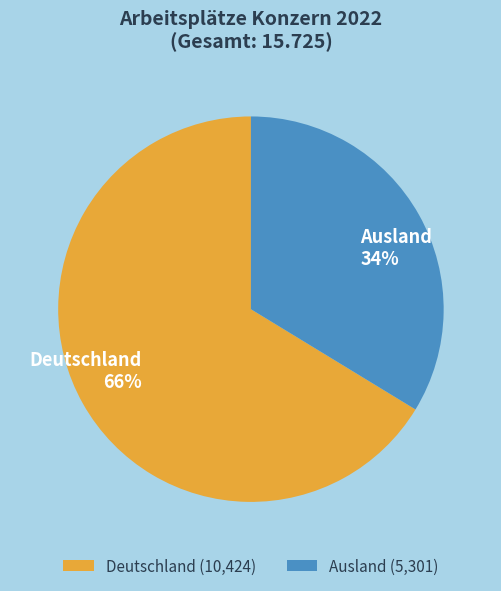

What is the smallest slice in the pie chart?

Ausland